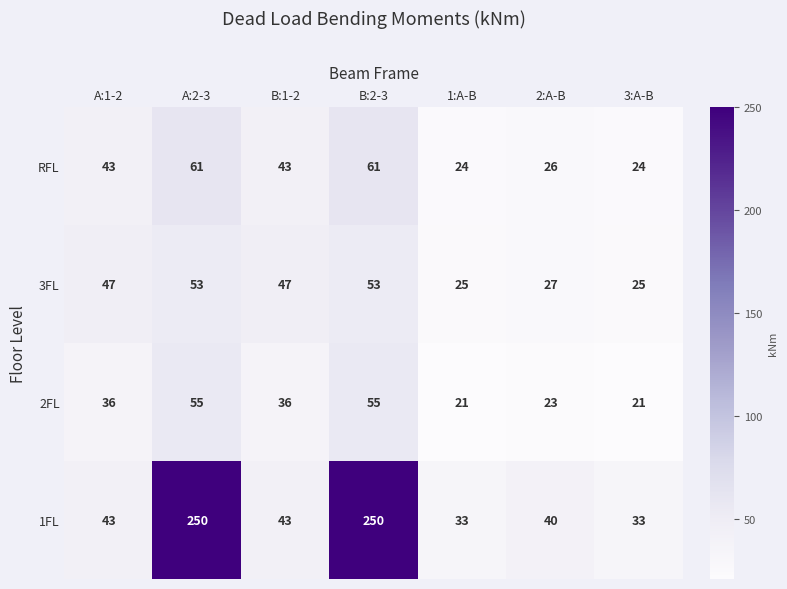

The 2FL series shows 36 at B:1-2. True or false?

True